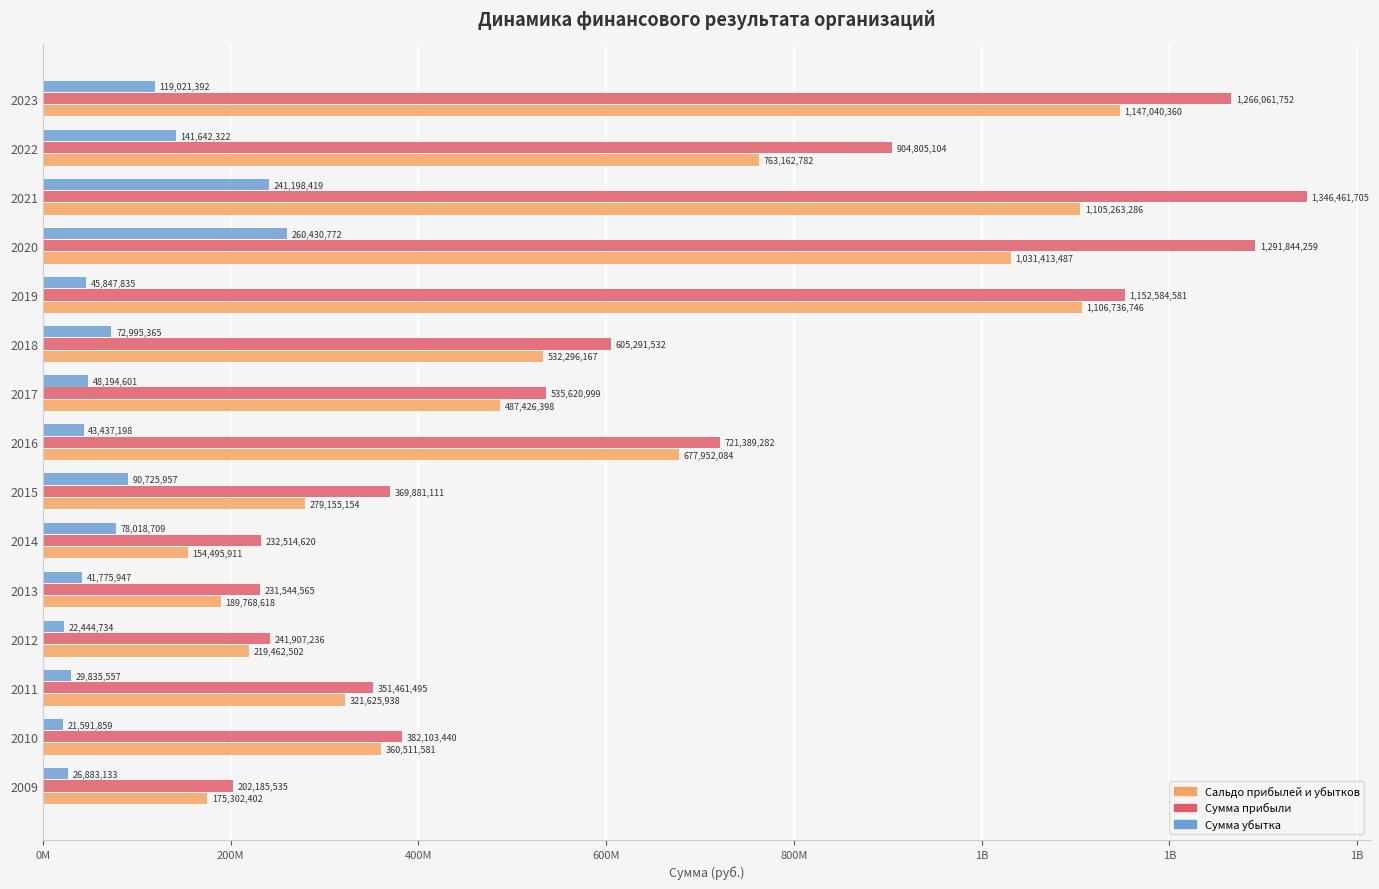

What are all the series names shown in the legend?

Сальдо прибылей и убытков, Сумма прибыли, Сумма убытка